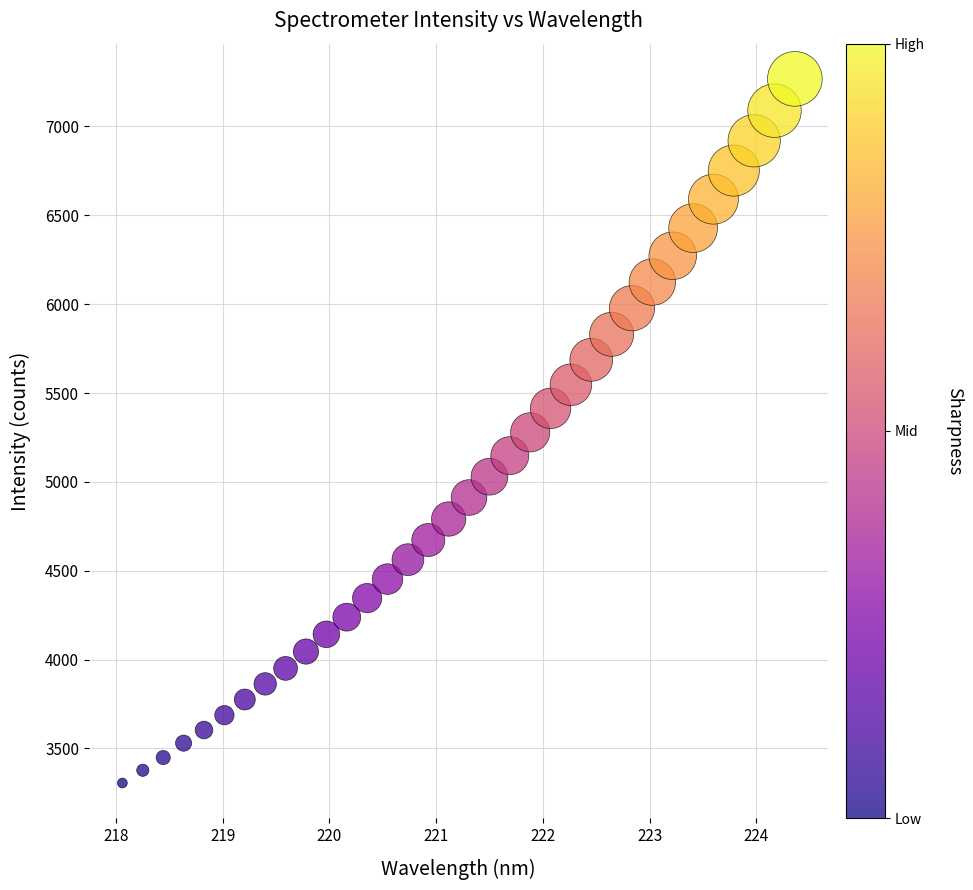

What is the range of Y values (max minus min)?

3962.8